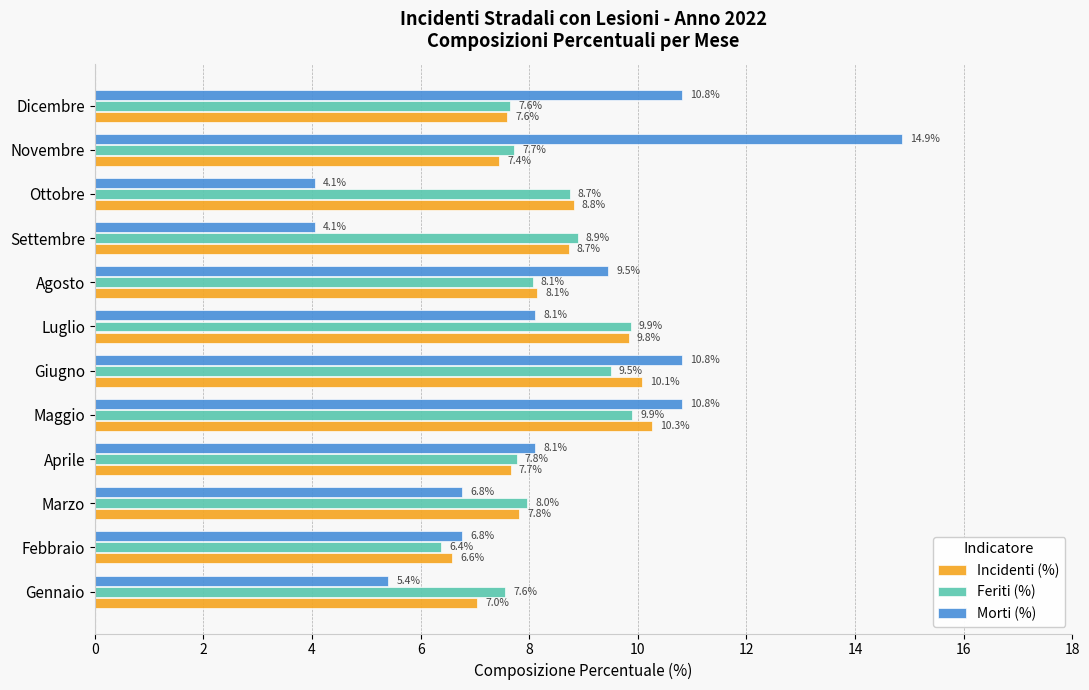

How many values in the Morti (%) series exceed 8?

7